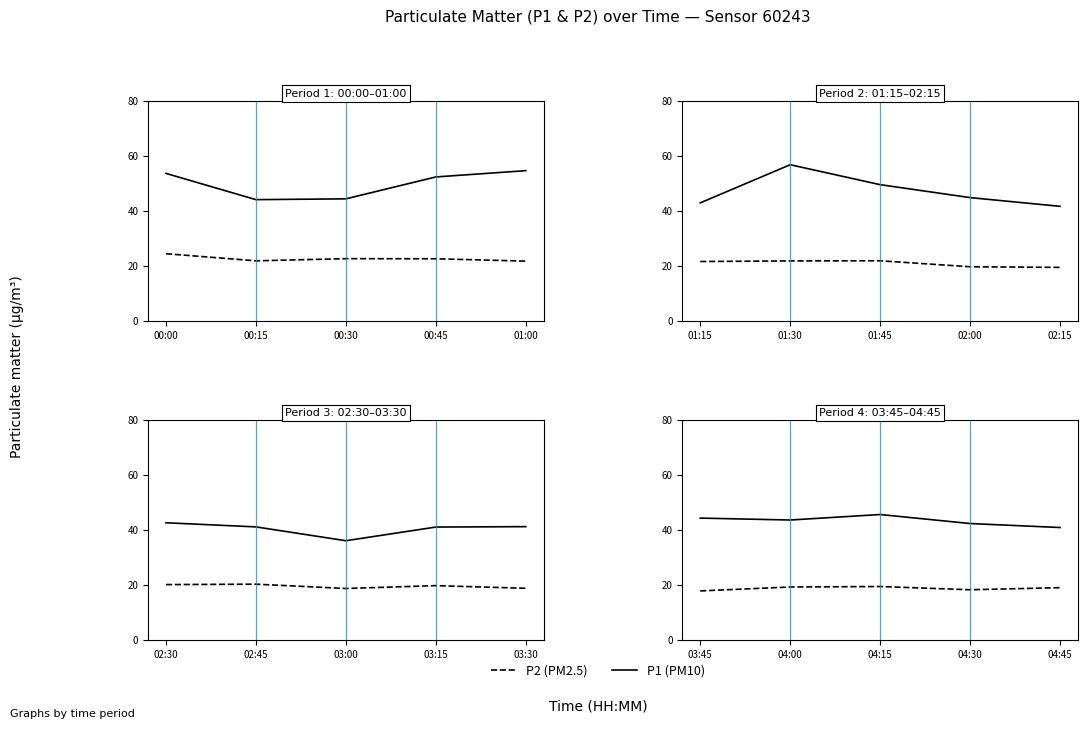

Is the value of P1 (PM10) at 04:45 greater than the value of P2 (PM2.5) at 03:45?

Yes